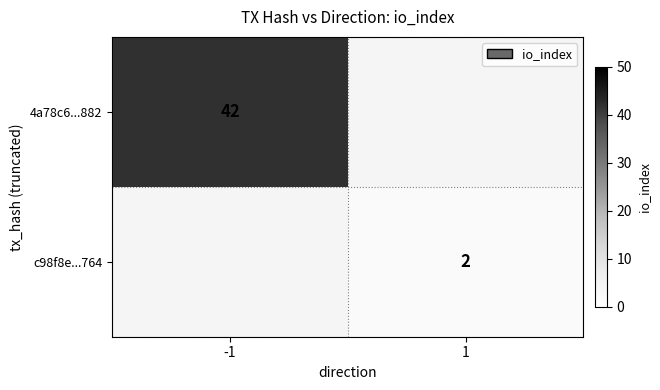

True or false: 4a78c6...882 has a value of 14 at -1.

False